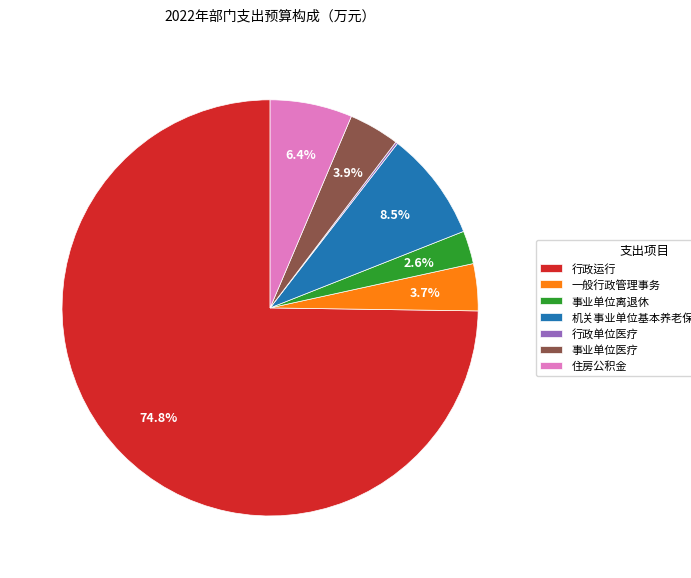

Which category accounts for the majority?

行政运行